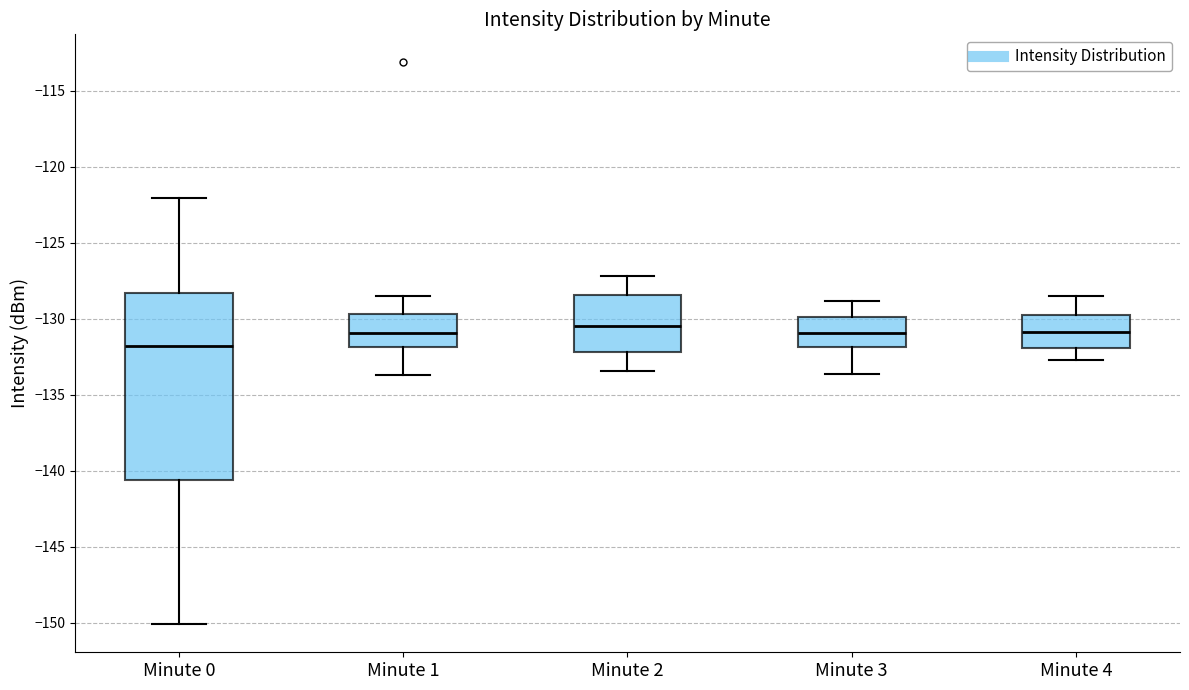

Which box is the tallest, from its lower edge to its upper edge?

Minute 0